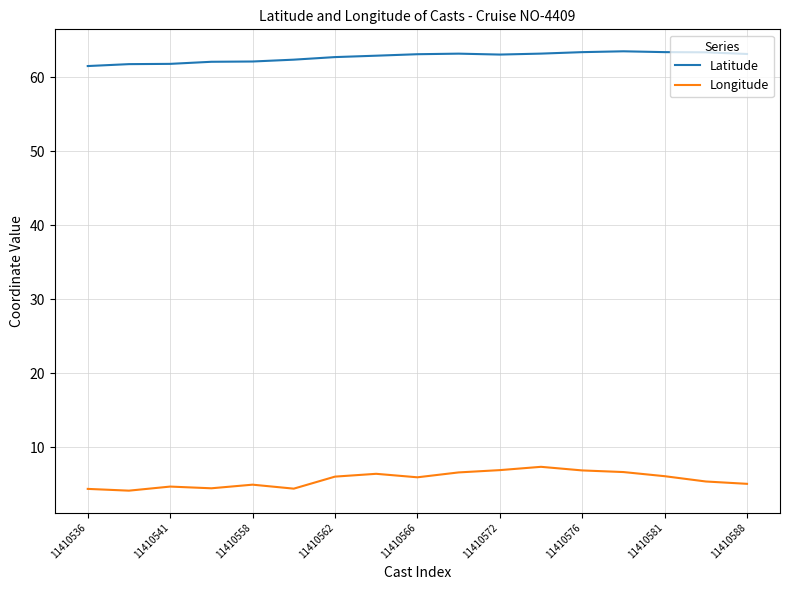

List the series in order of their overall mean, highest first.

Latitude, Longitude